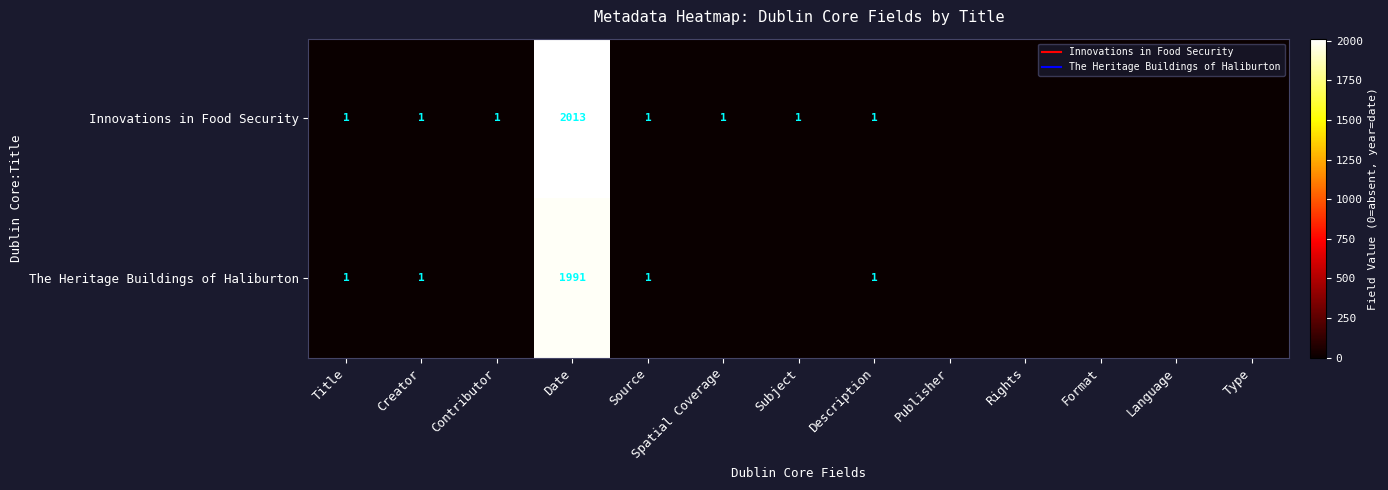

At which label is Innovations in Food Security closest to 1006?

Title